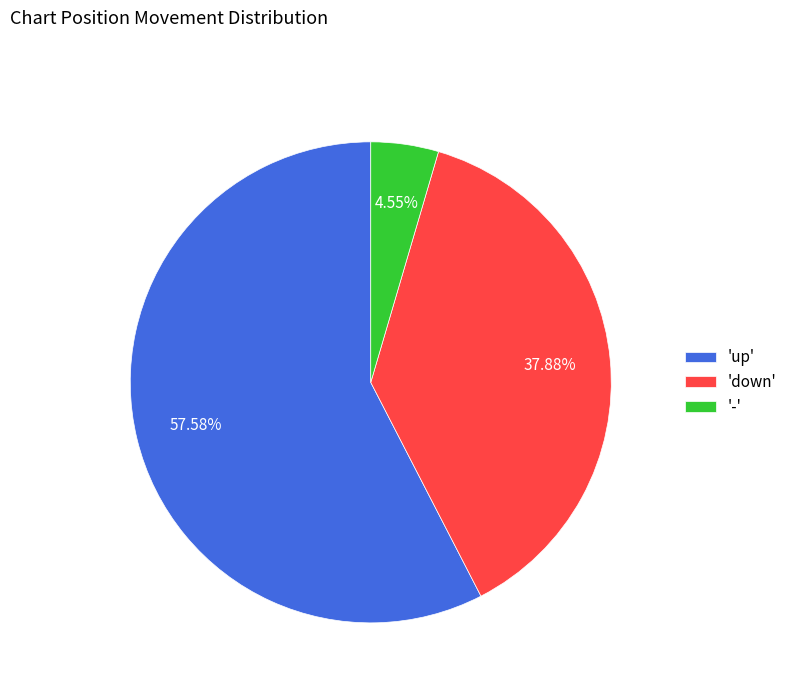

Which category has the smallest portion of the pie?

-